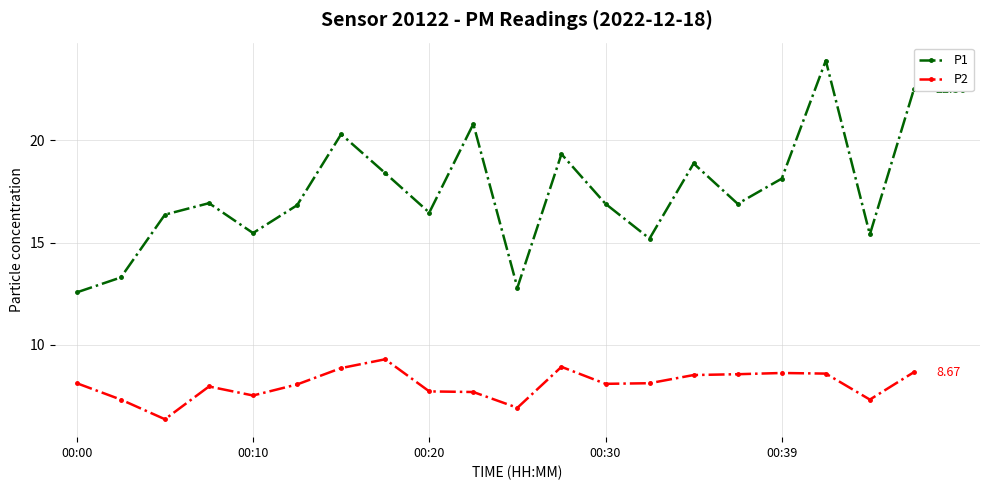

List the series in order of their peak value, highest first.

P1, P2